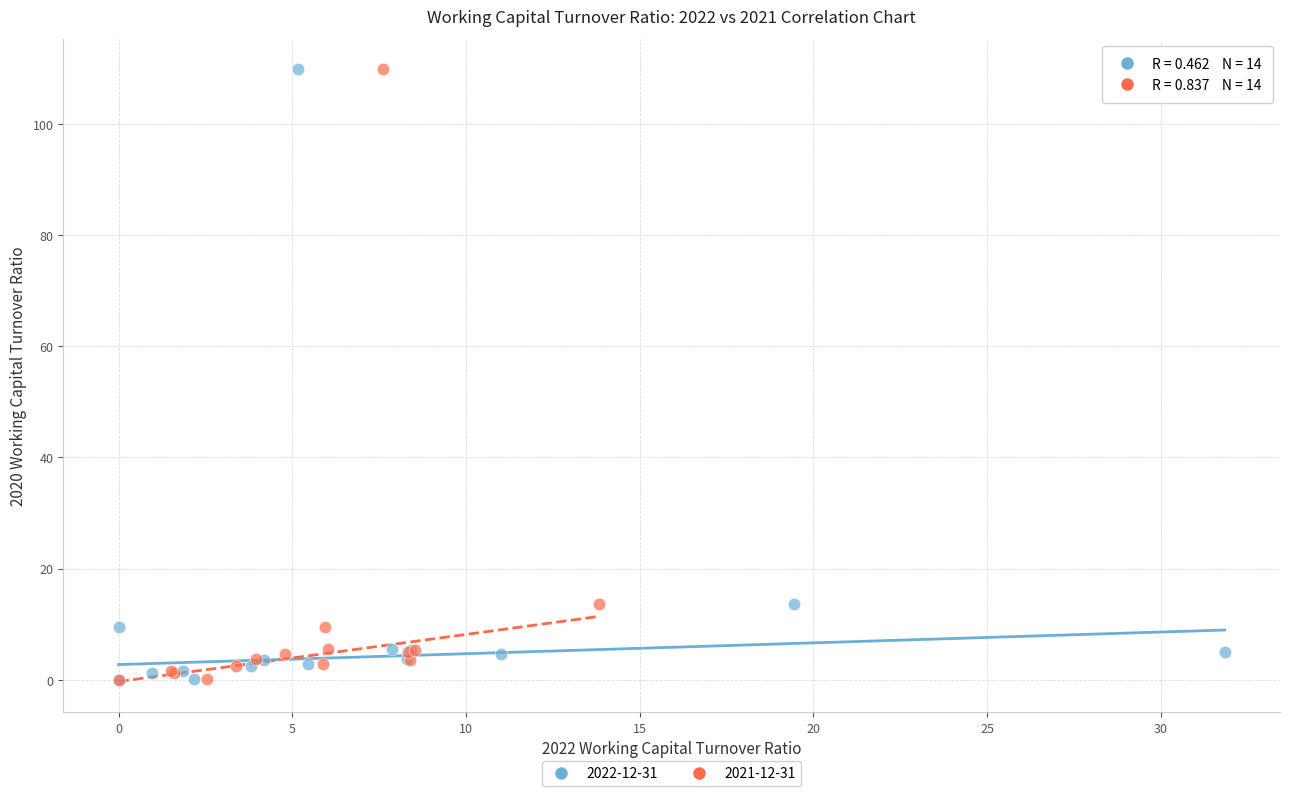

What are all the series names shown in the legend?

2022-12-31, 2021-12-31